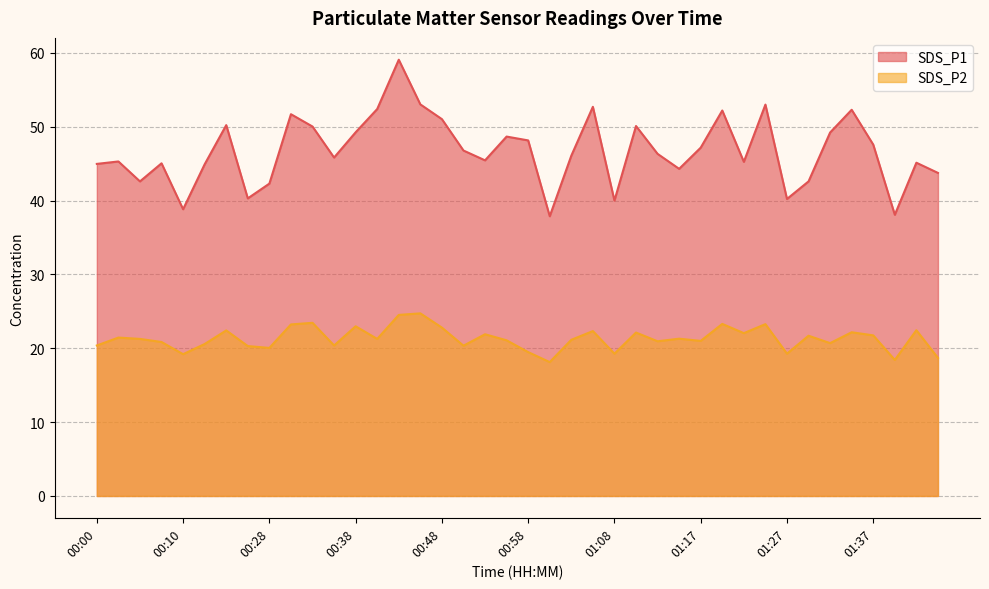

Is it true that SDS_P1 equals 44.3 at 01:15?

True